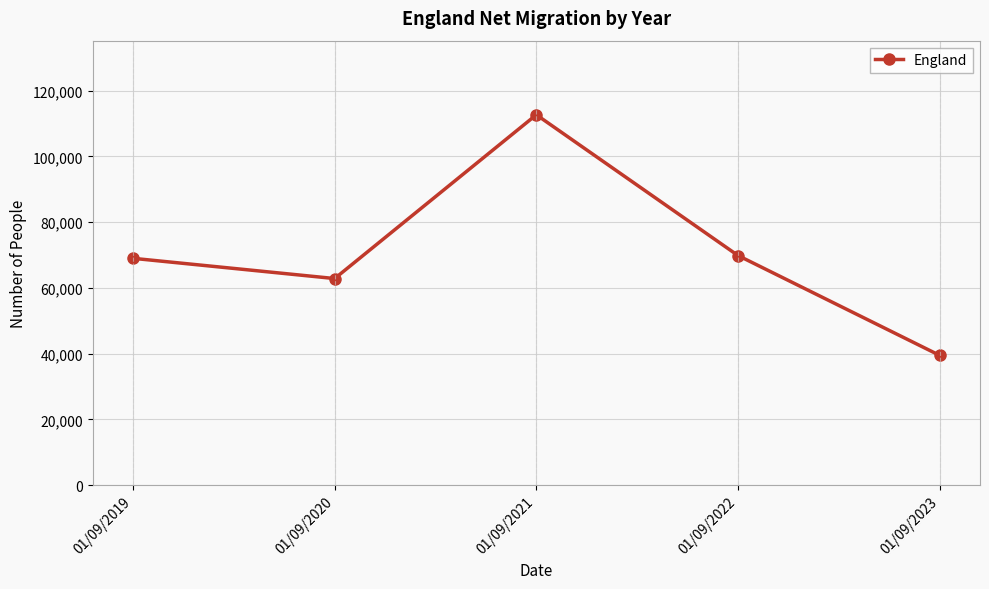

Reading left to right, list all the values displayed in this chart.

01/09/2019=69020	01/09/2020=62864	01/09/2021=112689	01/09/2022=69868	01/09/2023=39498